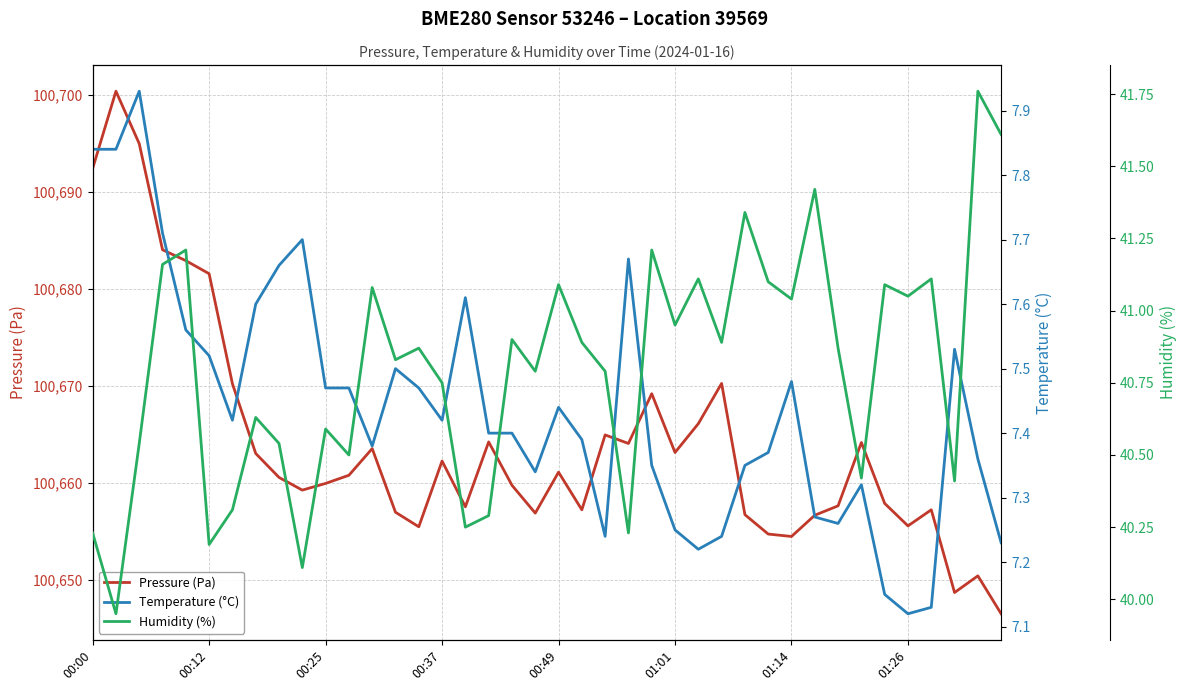

True or false: Pressure (Pa) has a value of 56699.0 at 01:14.

False